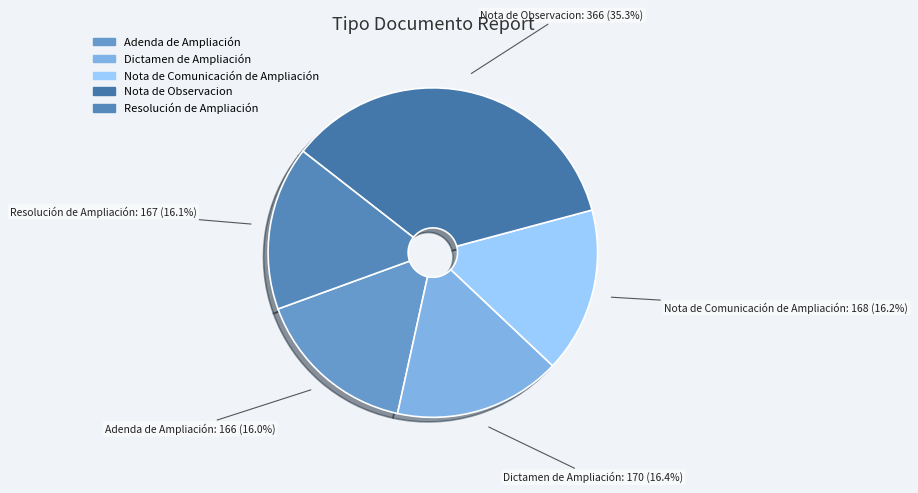

What percentage is the Dictamen de Ampliación slice, to the nearest percent?

16%